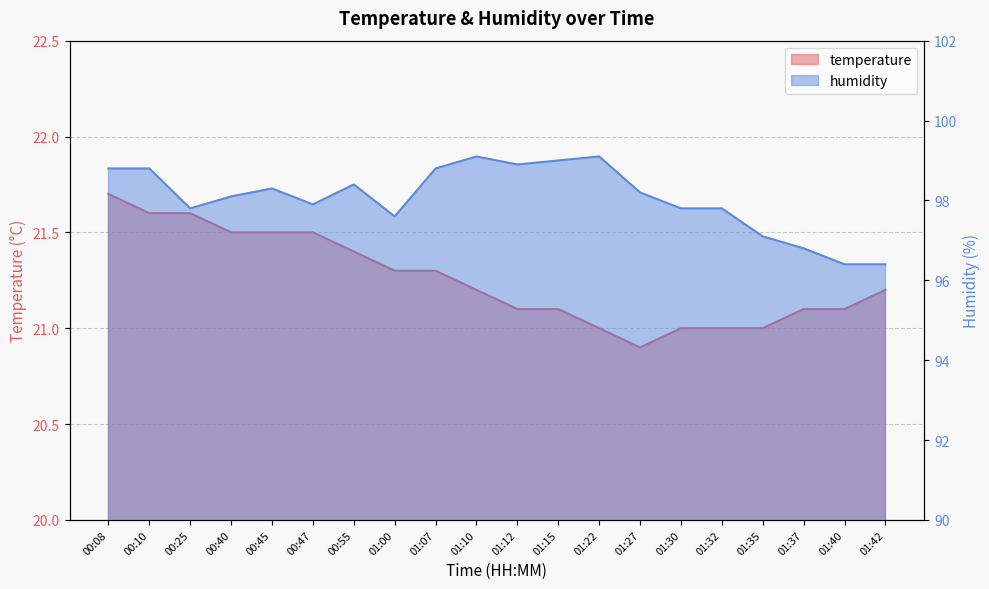

What is the sum of all humidity values?

1961.1